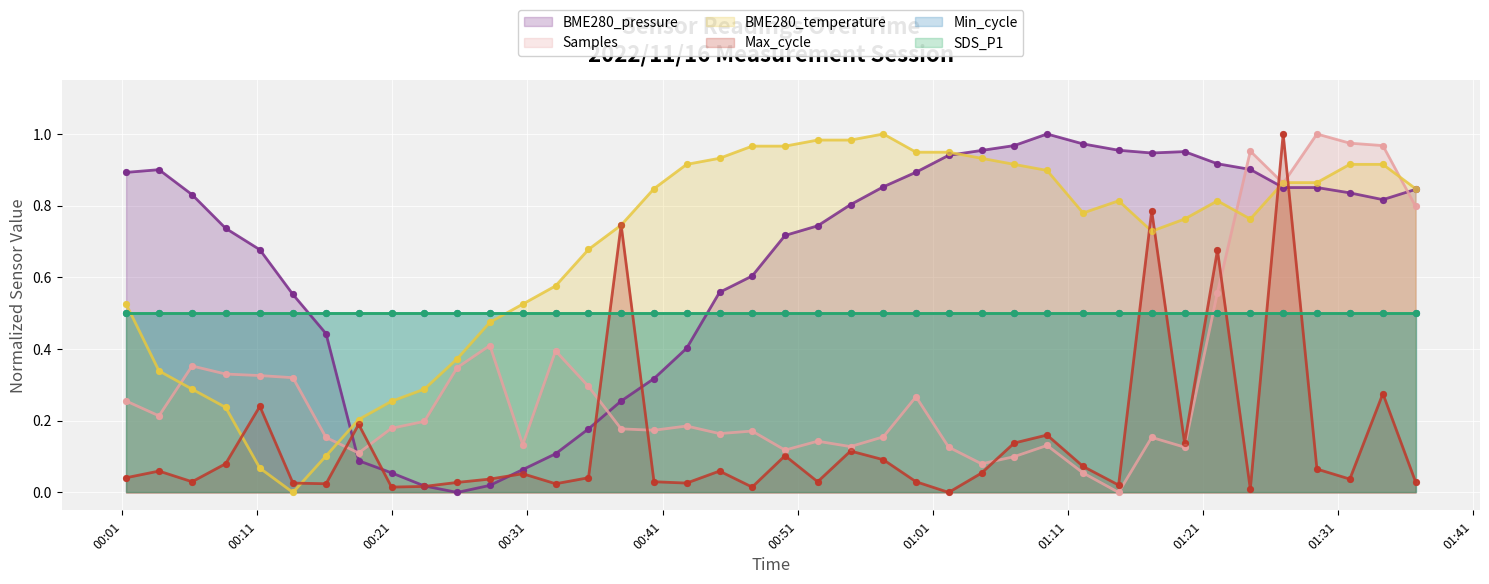

True or false: Samples has more than 2 points higher than both neighbors.

True